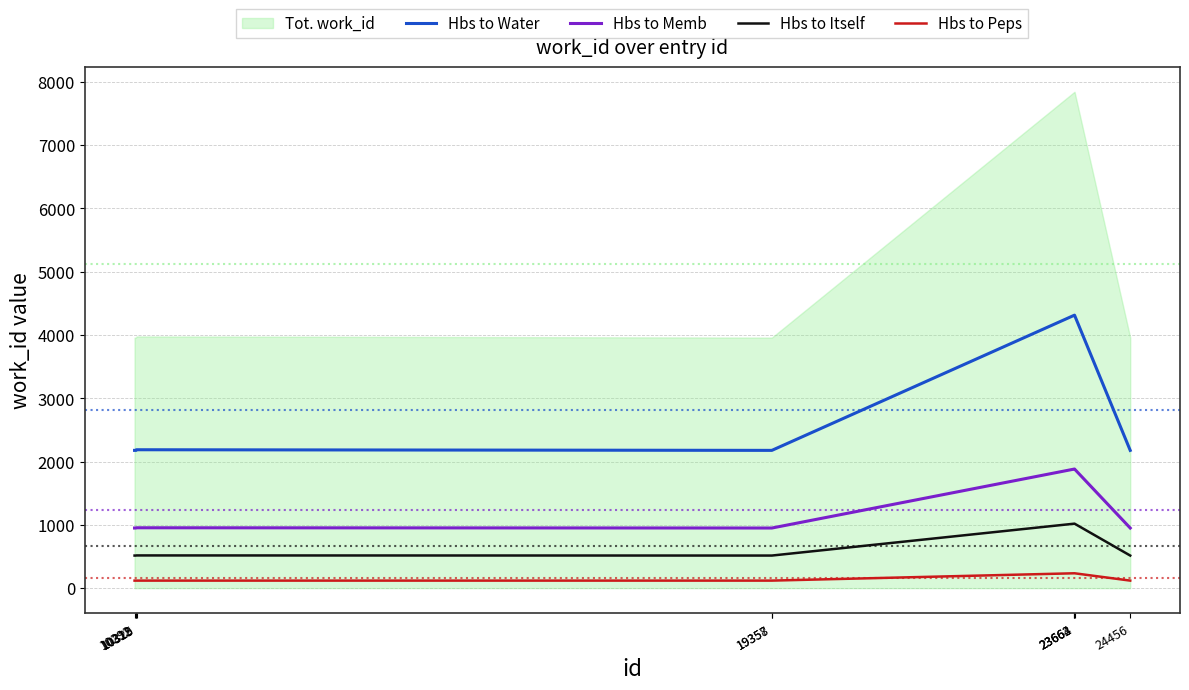

What is the spread (max minus min) of values at 23664?

4078